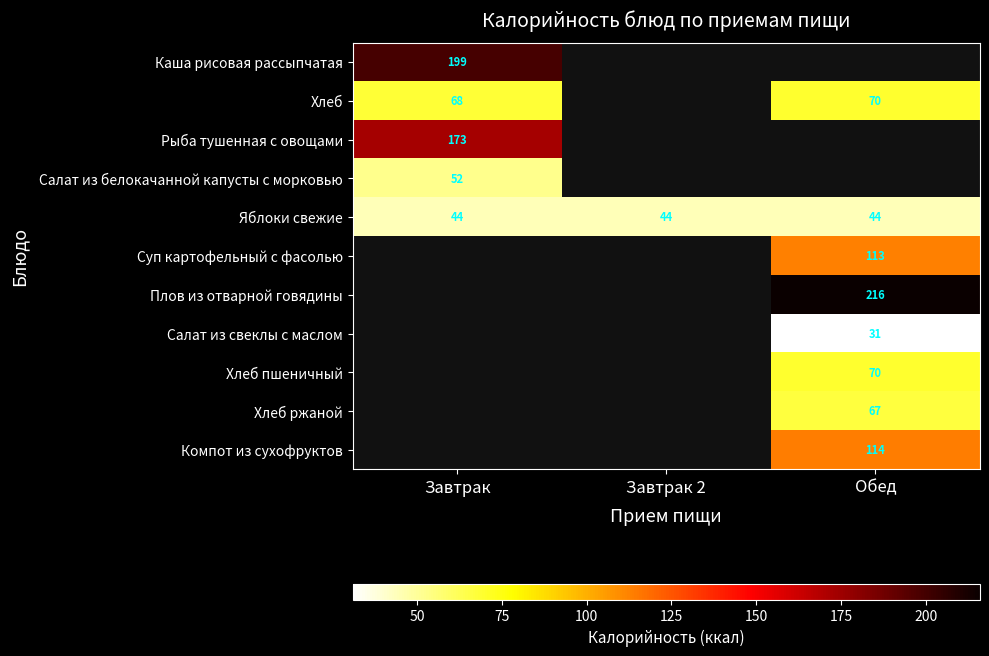

Count the number of categories in the chart.

3